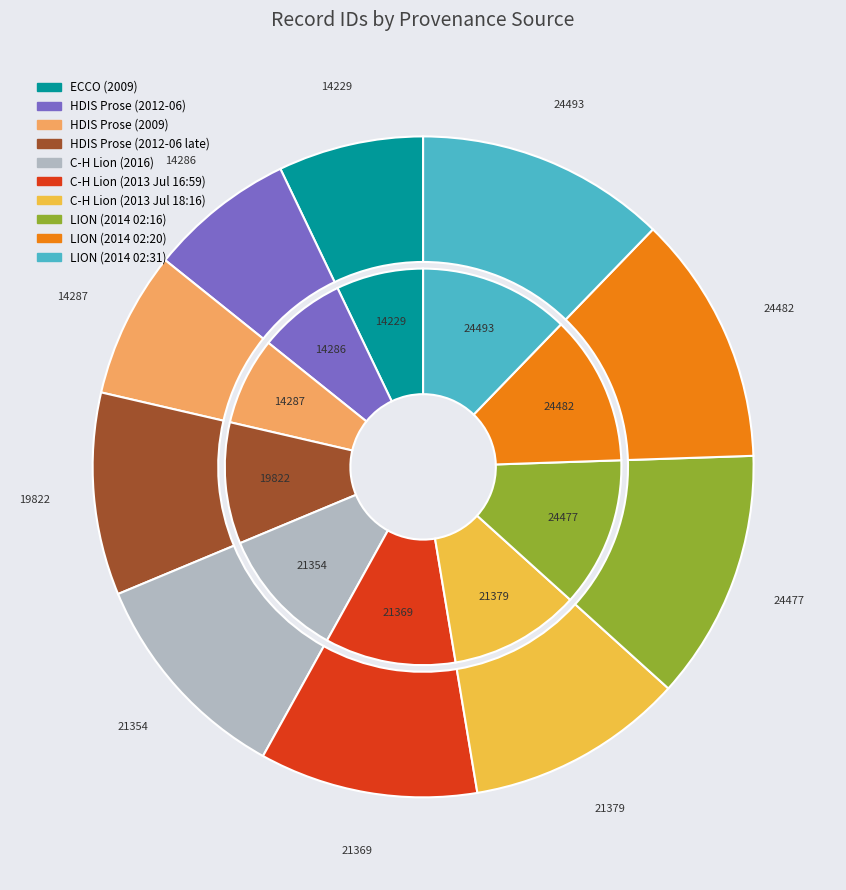

Which has a higher value, HDIS Prose (2012-06-29 20:35) or C-H Lion (2013-07-01 16:59)?

C-H Lion (2013-07-01 16:59)